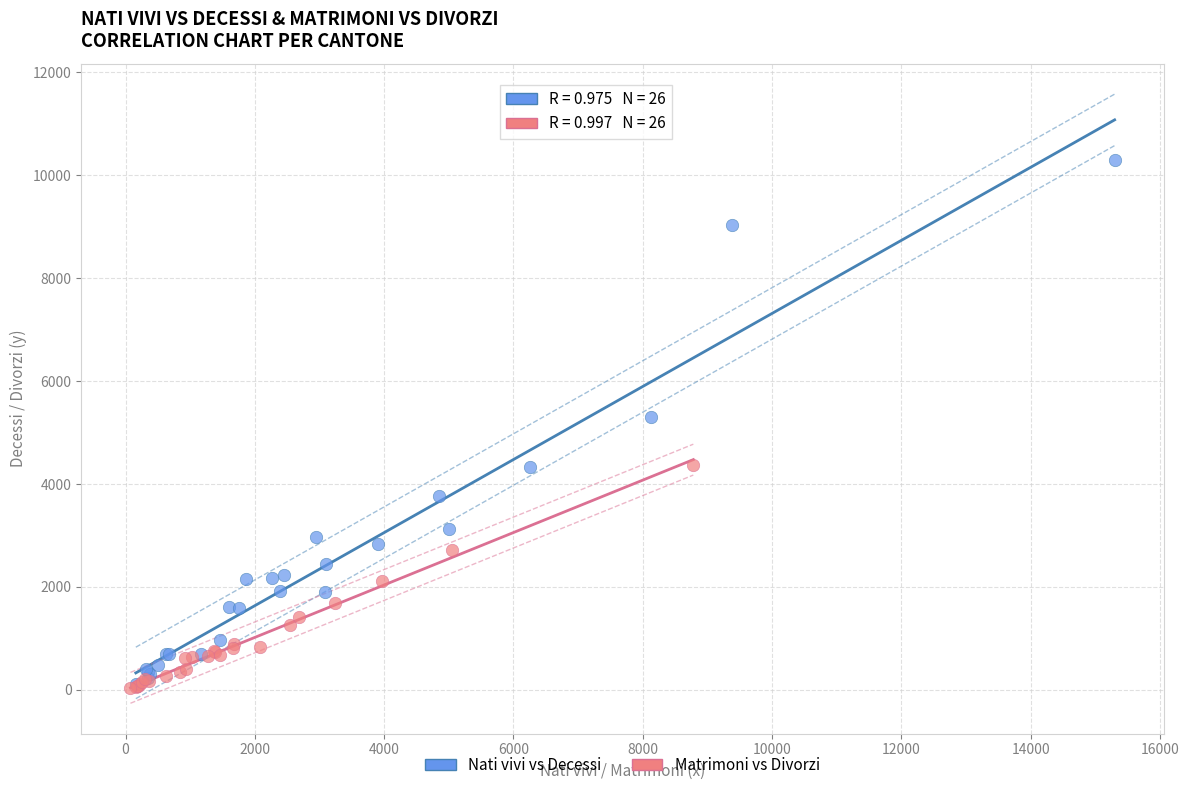

Which series has the largest Y range (max minus min)?

Nati vivi vs Decessi